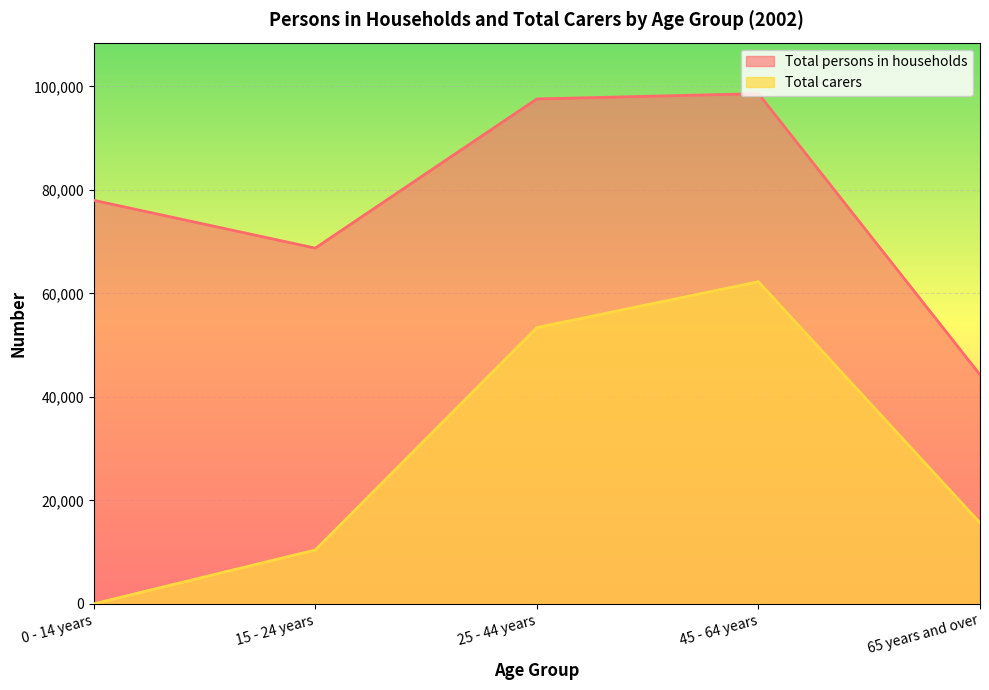

Rank the series by their maximum value, from lowest to highest.

Total carers, Total persons in households